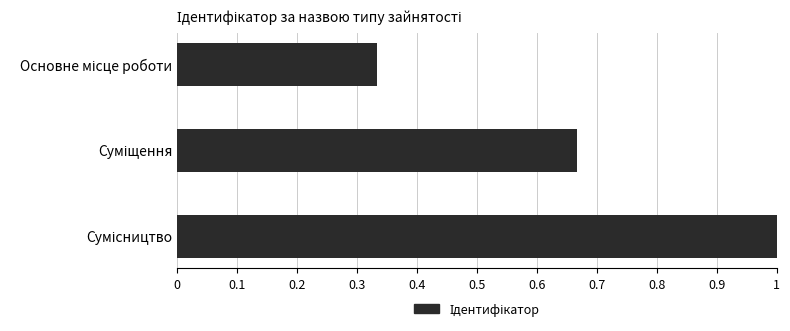

What is the sum of all values?

2.0